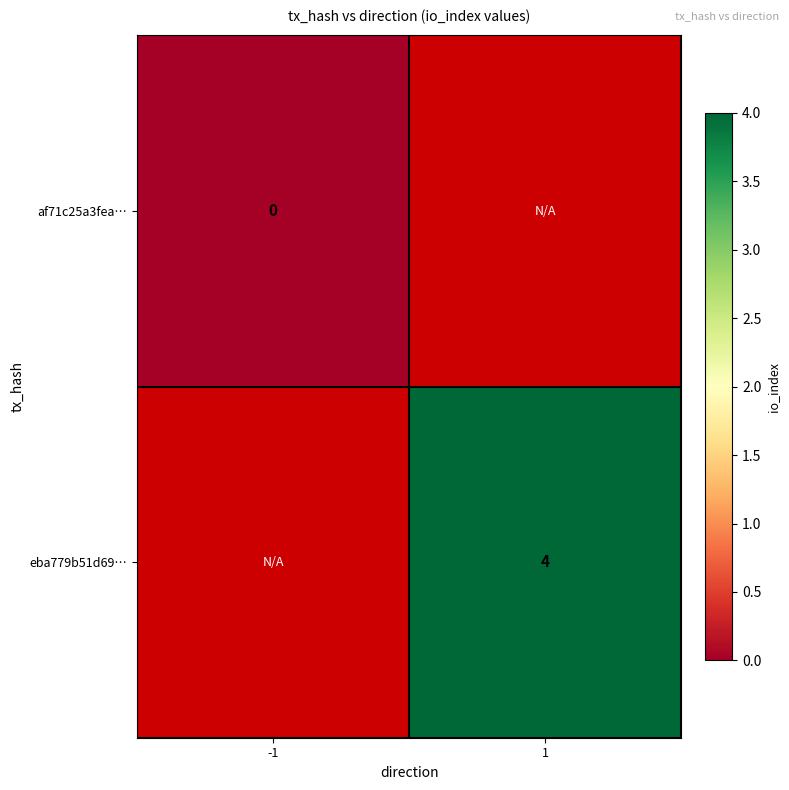

Which label corresponds to the largest value in the chart?

1